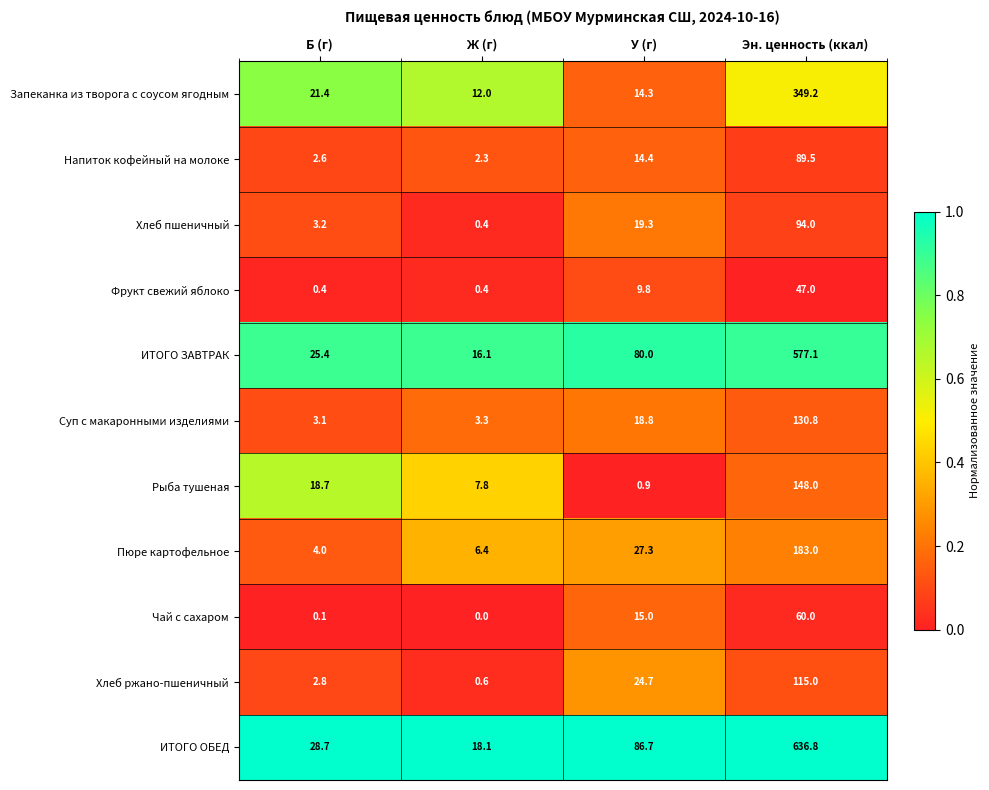

Which series has the widest spread of values?

ИТОГО ОБЕД